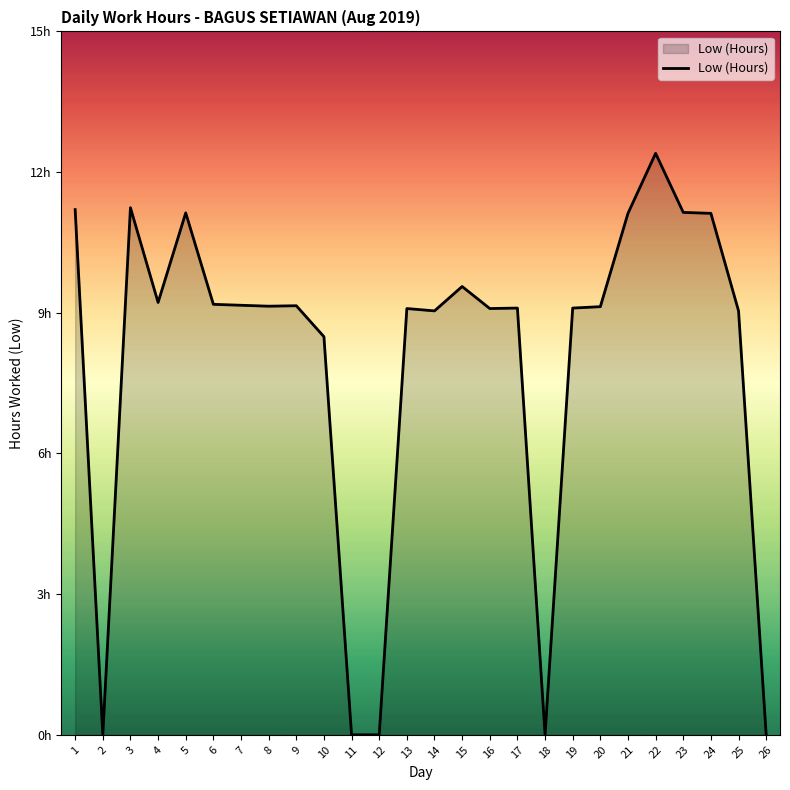

Does the chart display data point markers on the line(s)?

No